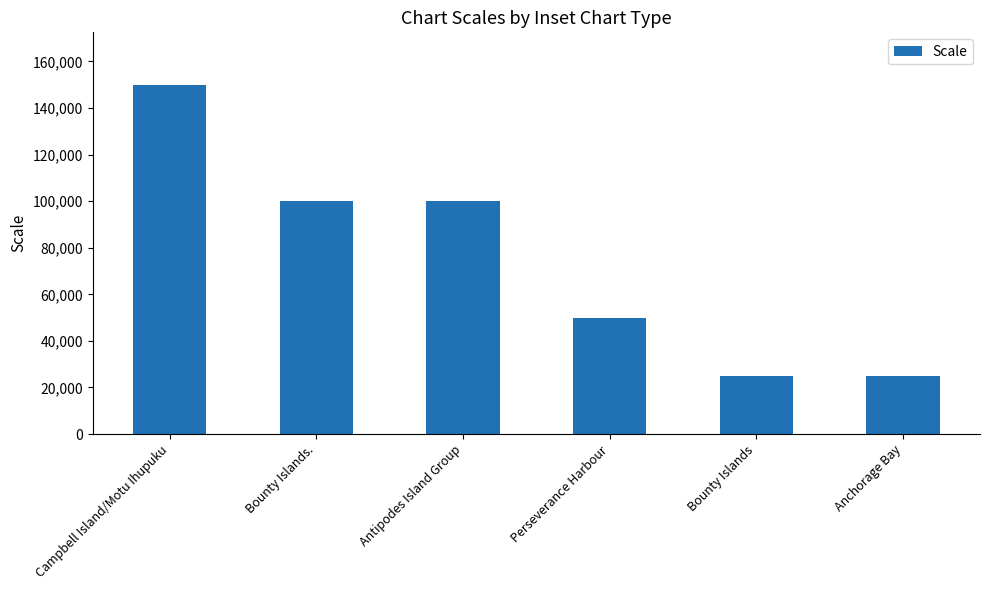

Approximately how many times larger is the value at Antipodes Island Group compared to Anchorage Bay?

4.0